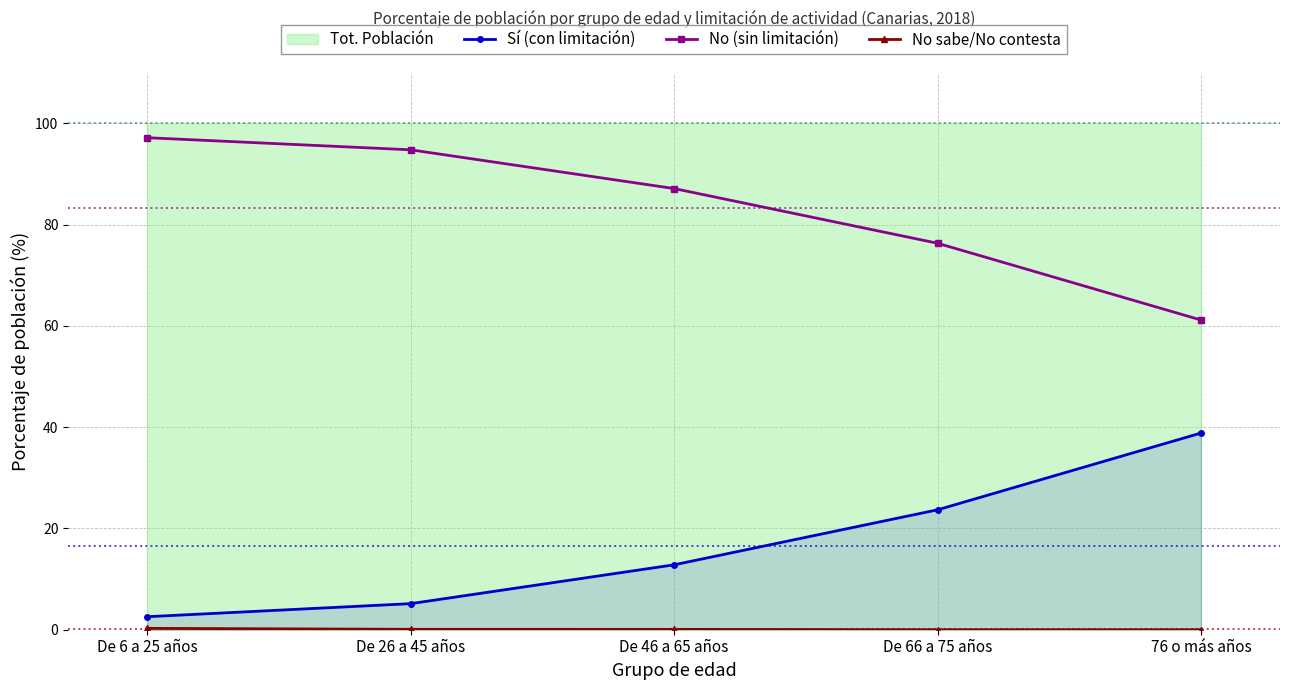

True or false: No (sin limitación) and Sí (con limitación) intersect in this chart.

False